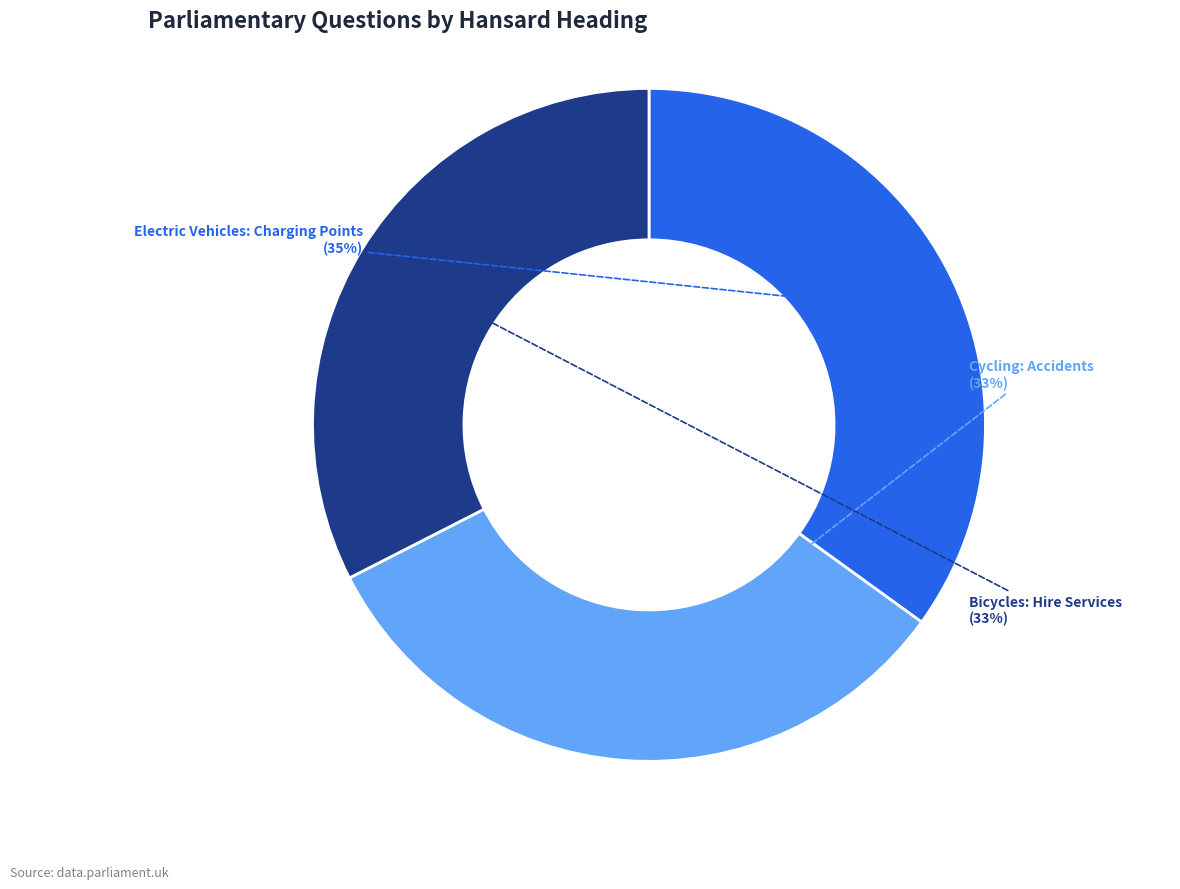

Does any single category account for the majority?

No